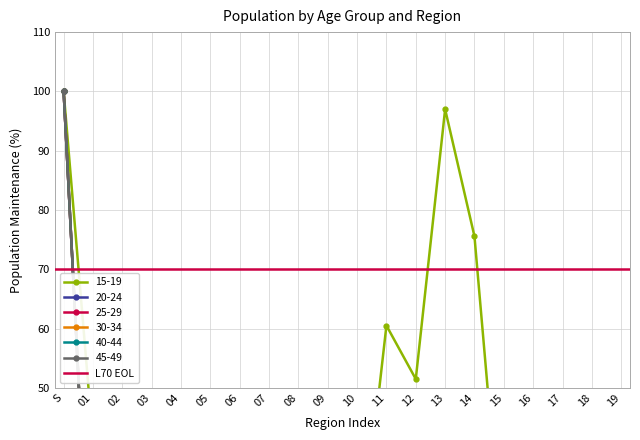

What is the sum of all 40-44 values?

151.2